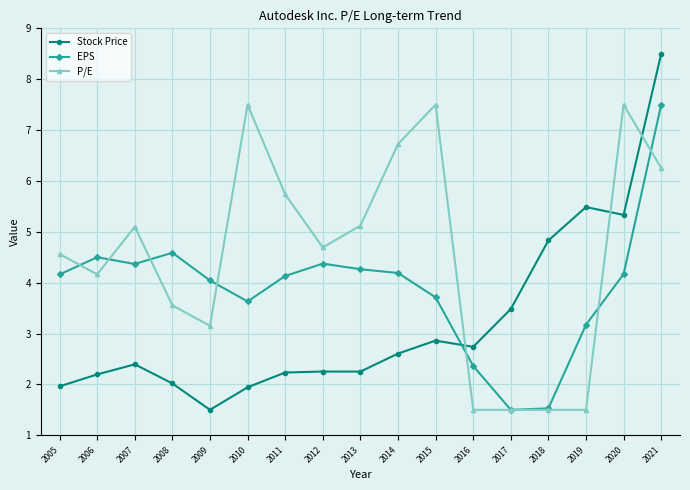

Rank the series by their average value, from highest to lowest.

P/E, EPS, Stock Price